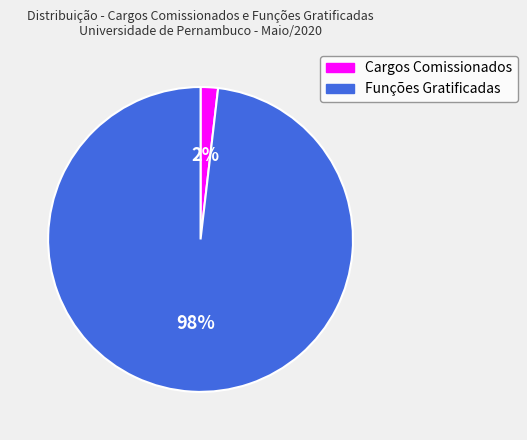

How many segments does this pie chart have?

2